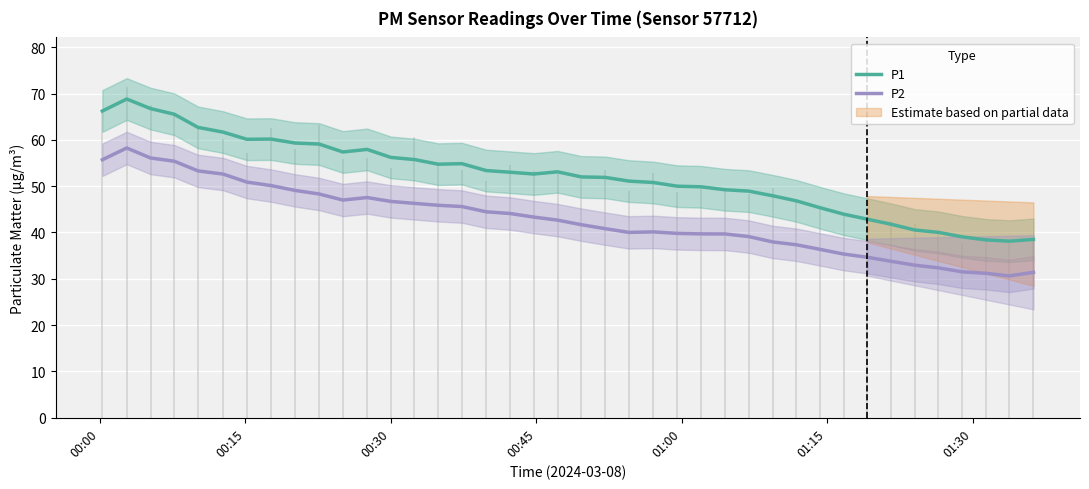

Rank the series by their average value, from highest to lowest.

P1, P2